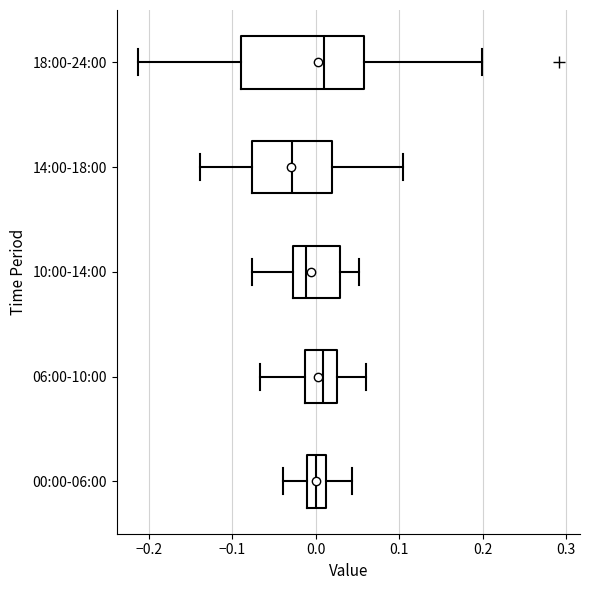

Where is the left edge of the box for 06:00-10:00 on the x-axis? The values are not printed on the chart, so give them approximately, as read against the axis.

-0.01